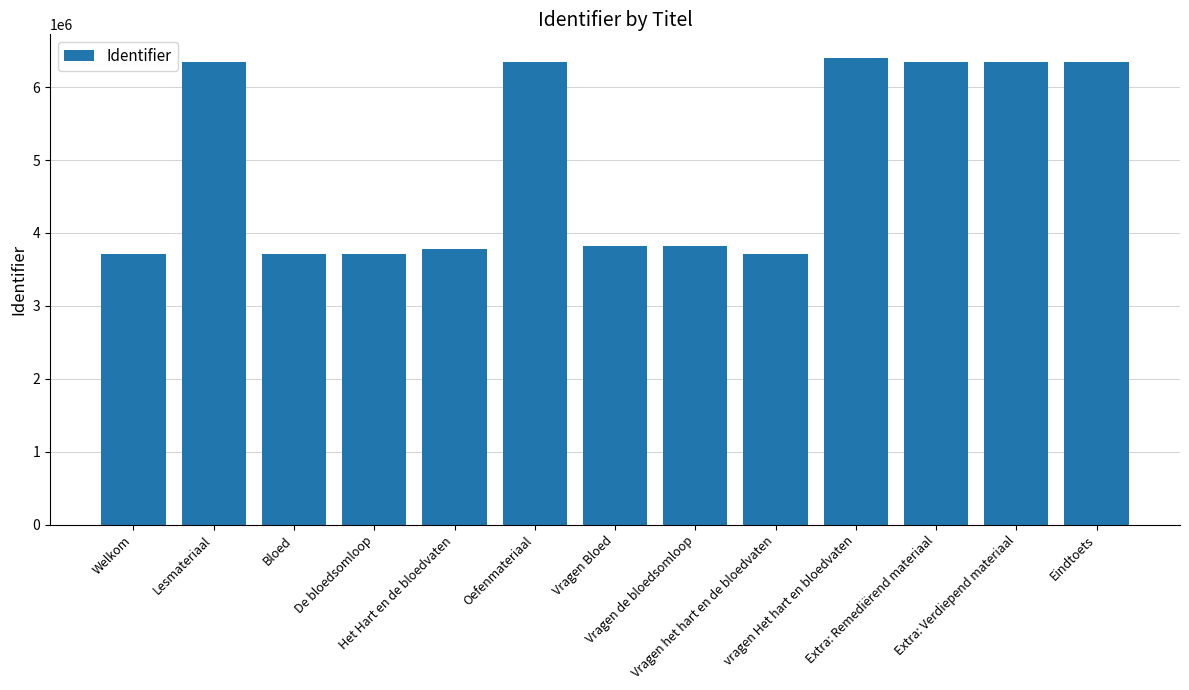

Between Het Hart en de bloedvaten and Welkom, which is larger?

Het Hart en de bloedvaten